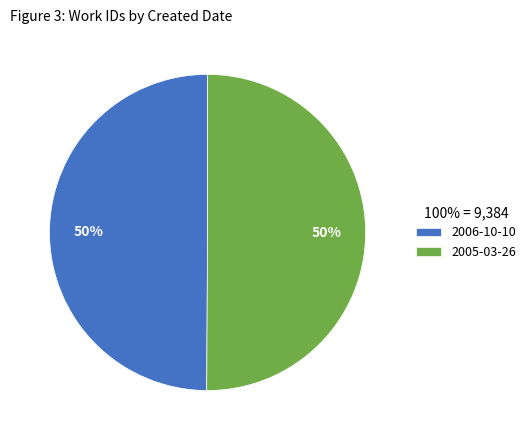

Do 2005-03-26 and 2006-10-10 together represent more than half of the pie?

Yes